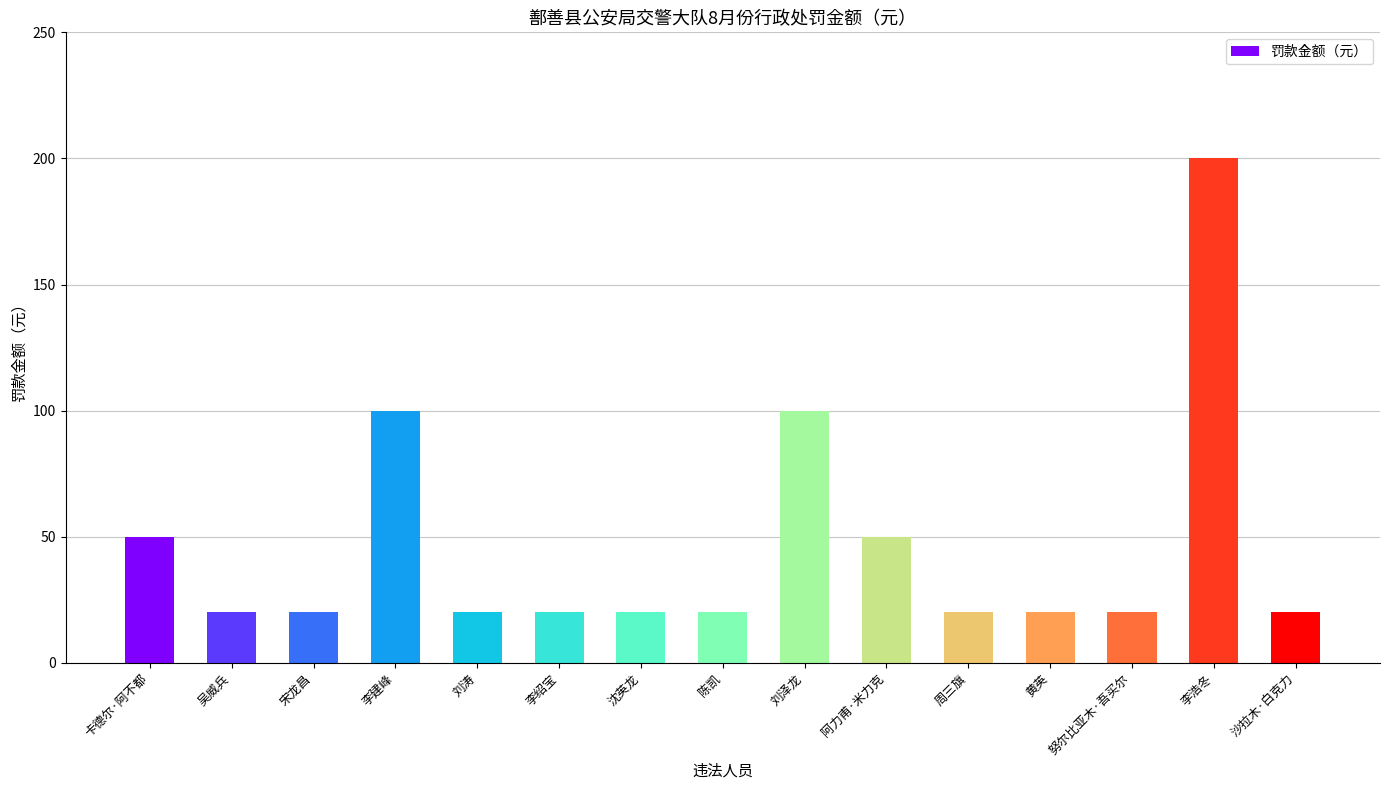

What is the greatest value displayed?

200